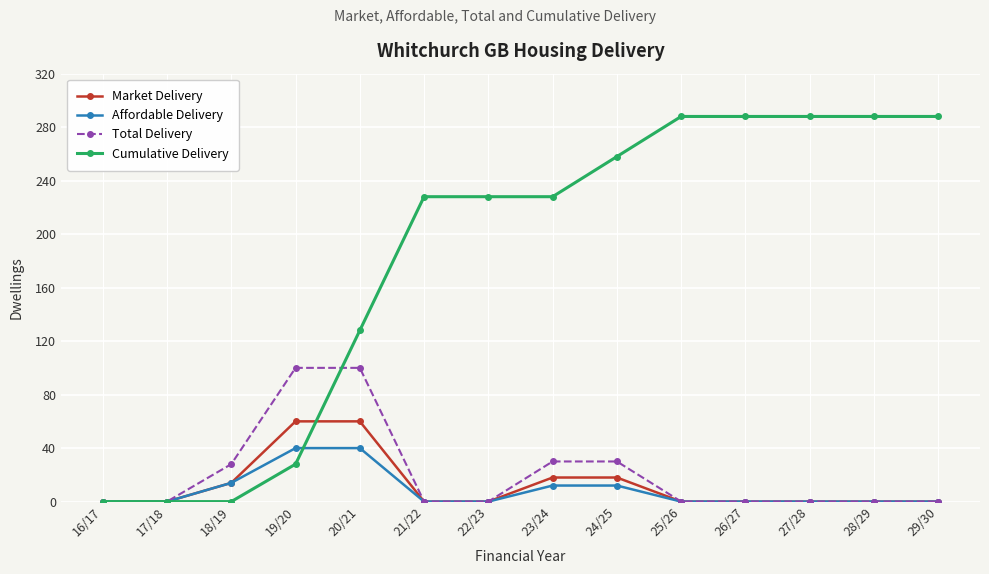

Where is Cumulative Delivery nearest to the value 144?

20/21